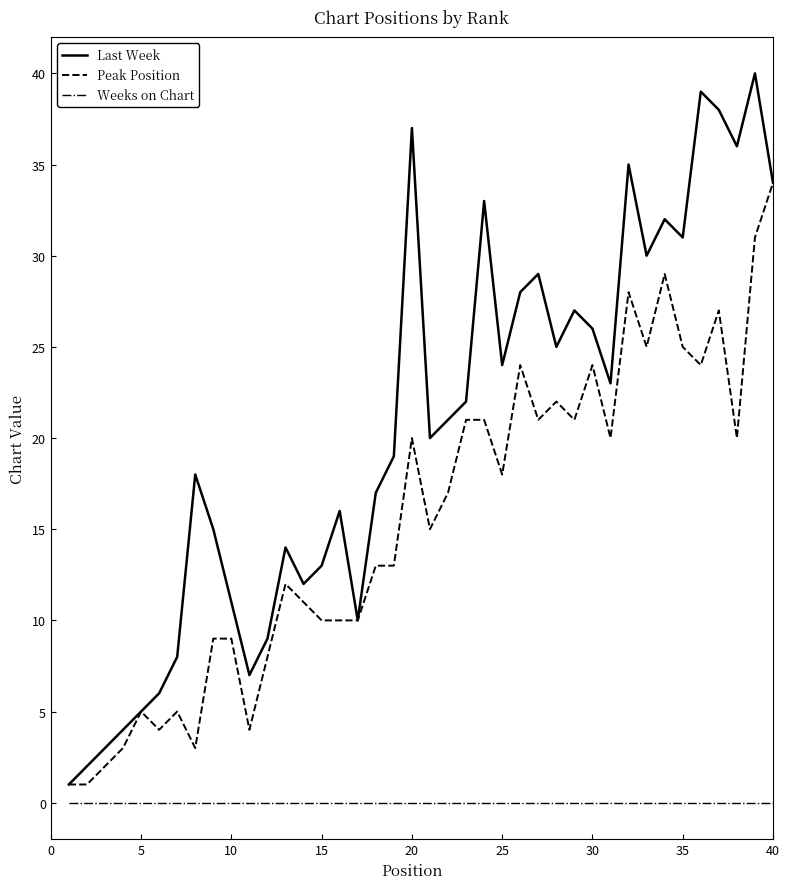

What is the maximum value for Last Week?

40